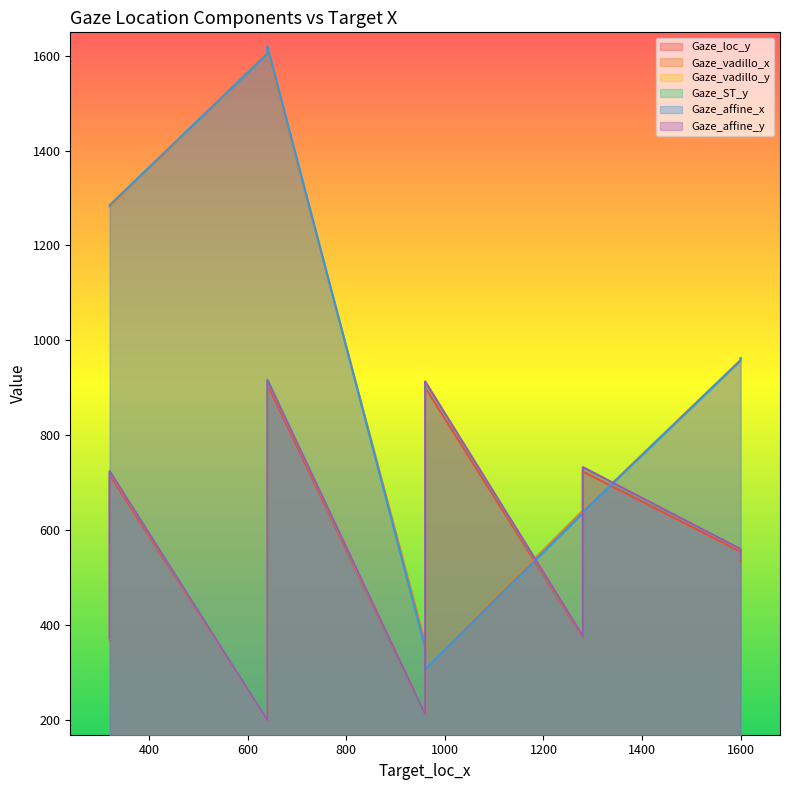

Rank the series by their maximum value, from highest to lowest.

Gaze_affine_x, Gaze_vadillo_x, Gaze_ST_y, Gaze_vadillo_y, Gaze_affine_y, Gaze_loc_y